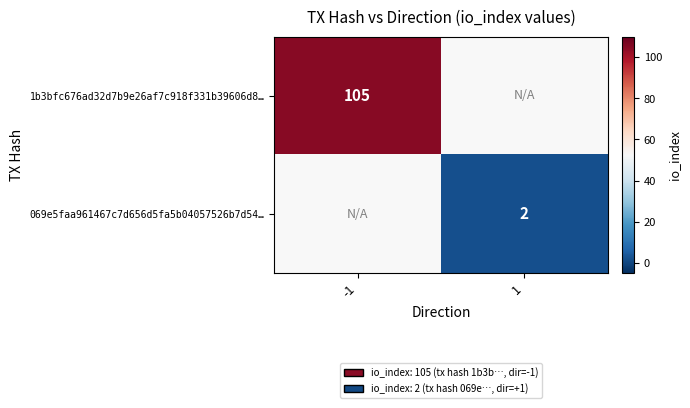

The value of 1b3bfc676ad32d7b9e26af7c918f331b39606d8… at -1 is 41. True or false?

False